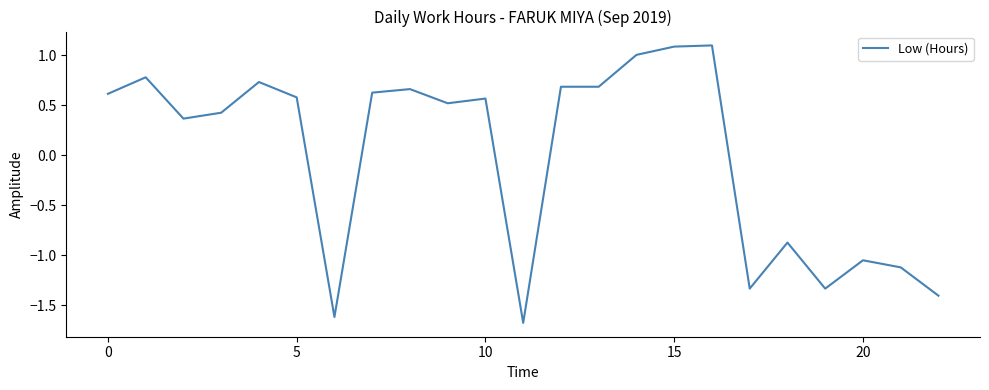

What is the maximum value shown in the chart?

1.1